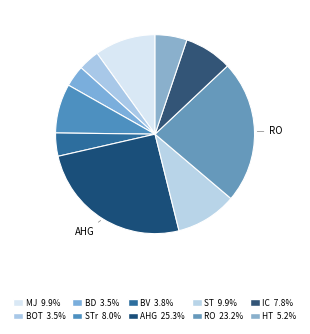

To the nearest percent, what is the average slice percentage?

10%